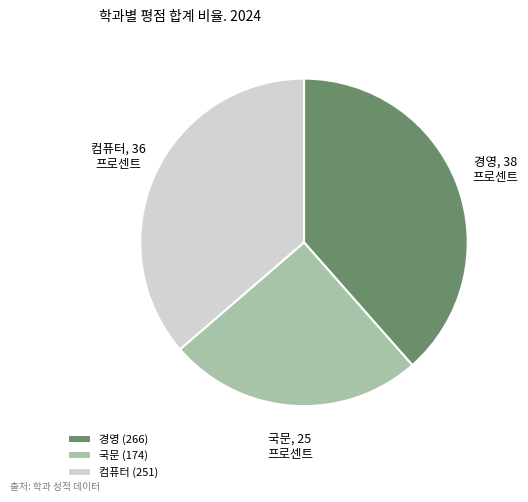

The 국문 slice represents 25% of the pie. True or false?

True